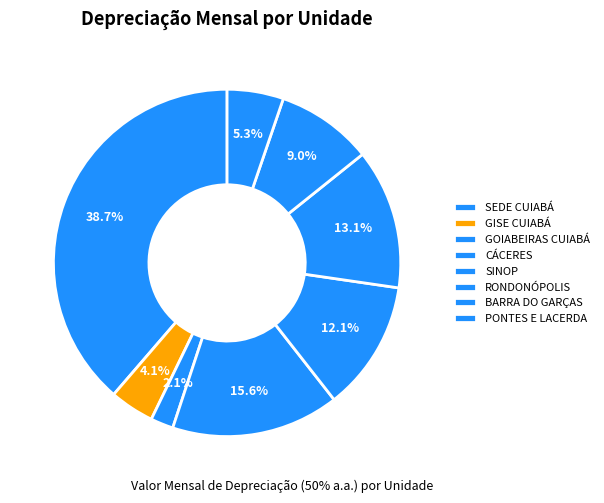

To the nearest percent, what portion does BARRA DO GARÇAS represent?

9%